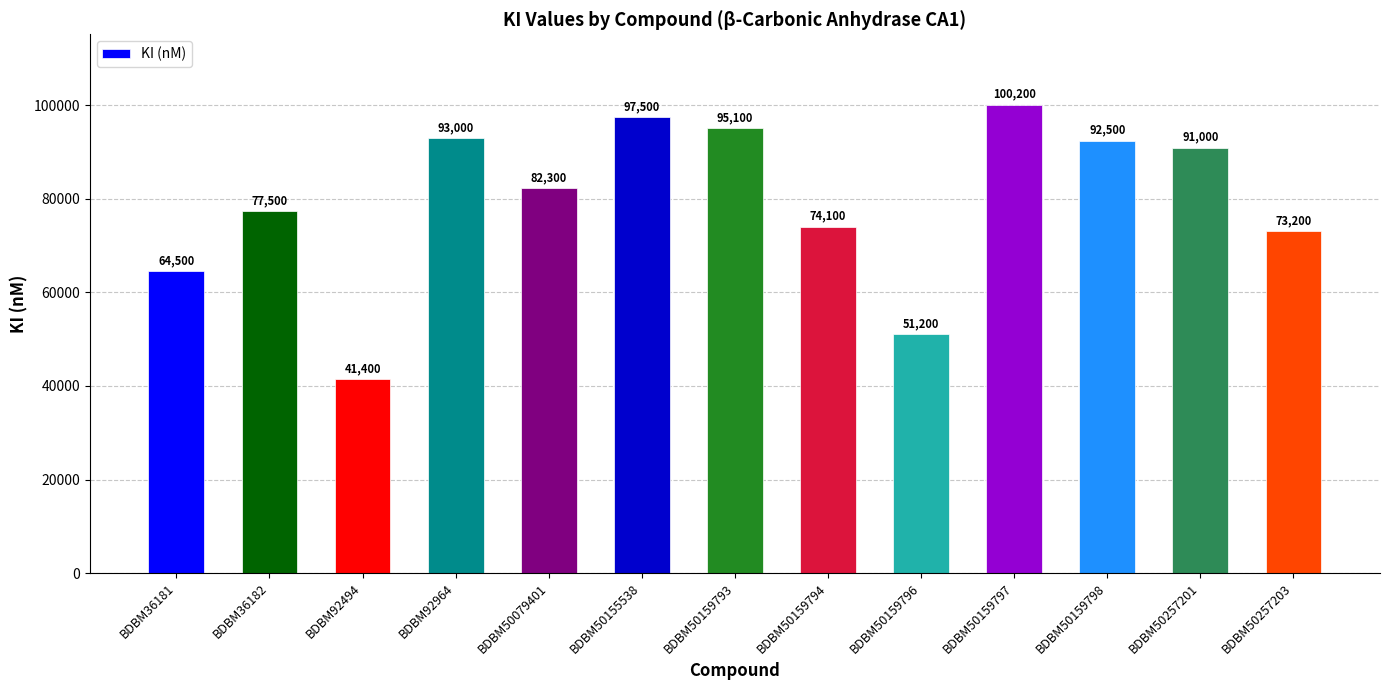

What is the value of the 13th bar from the left?

73200